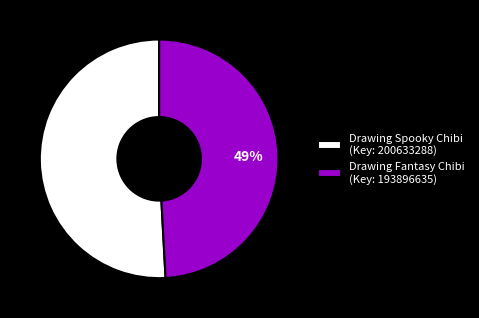

Which slice represents more than half of the pie?

Drawing Spooky Chibi (Key: 200633288)